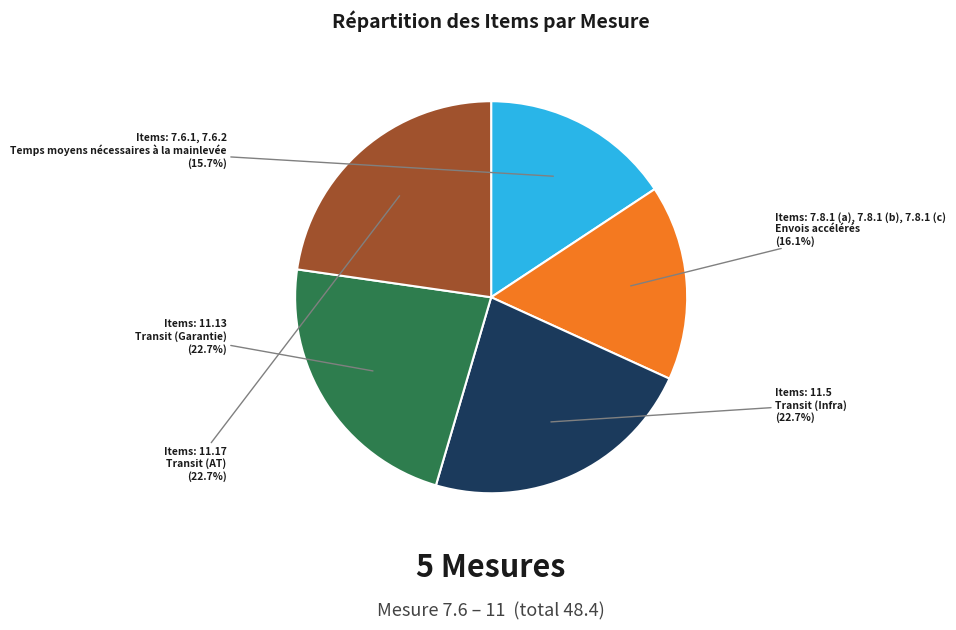

Is there any slice that represents more than half of the pie?

No